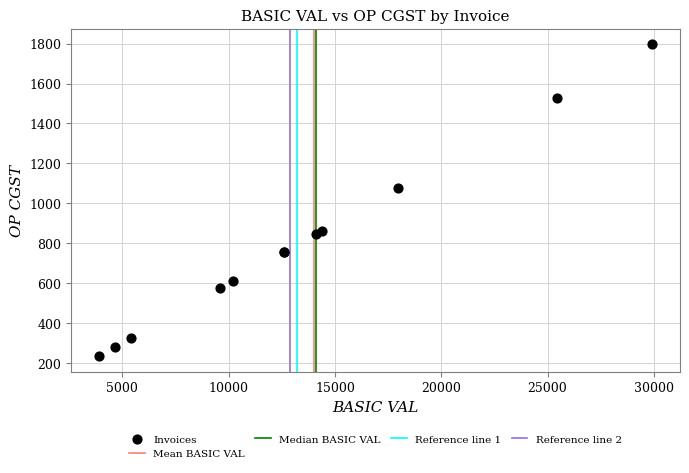

What Y value in the scatter plot is closest to 1014?

1077.5